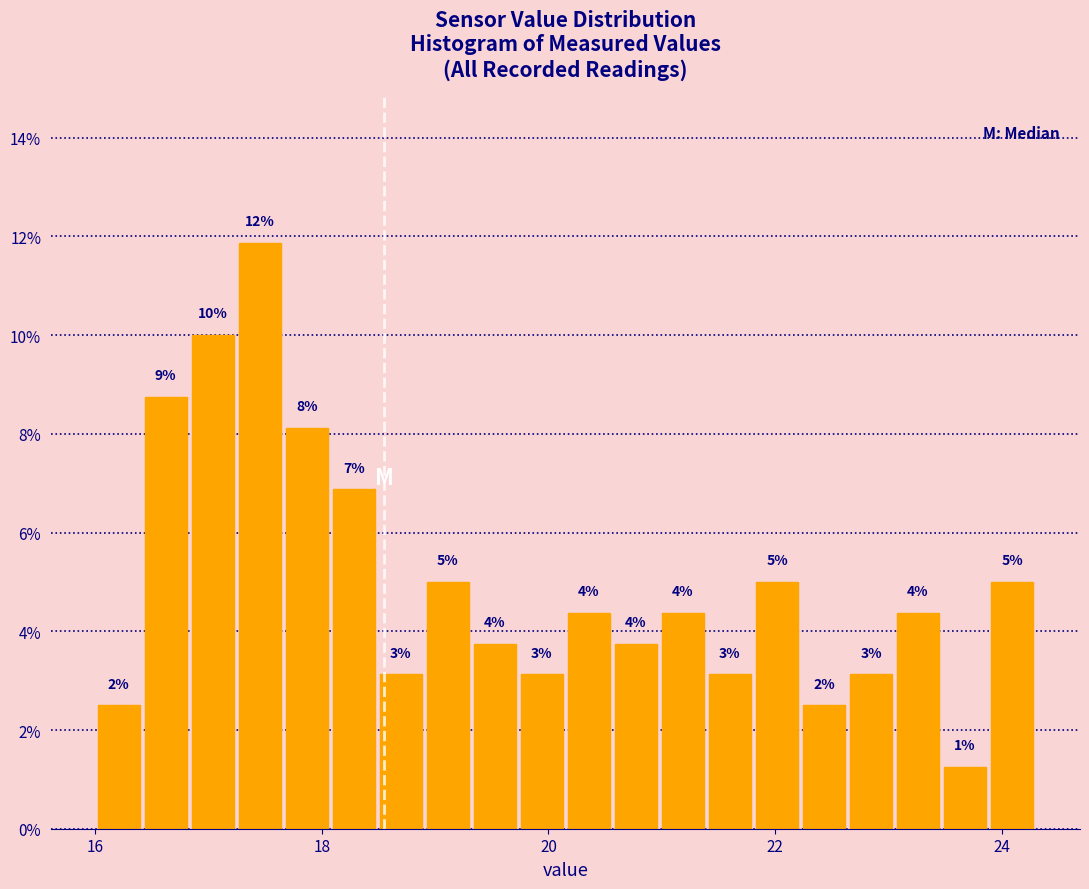

Read against the x-axis, roughly where is the centre of the tallest bar?

17.4